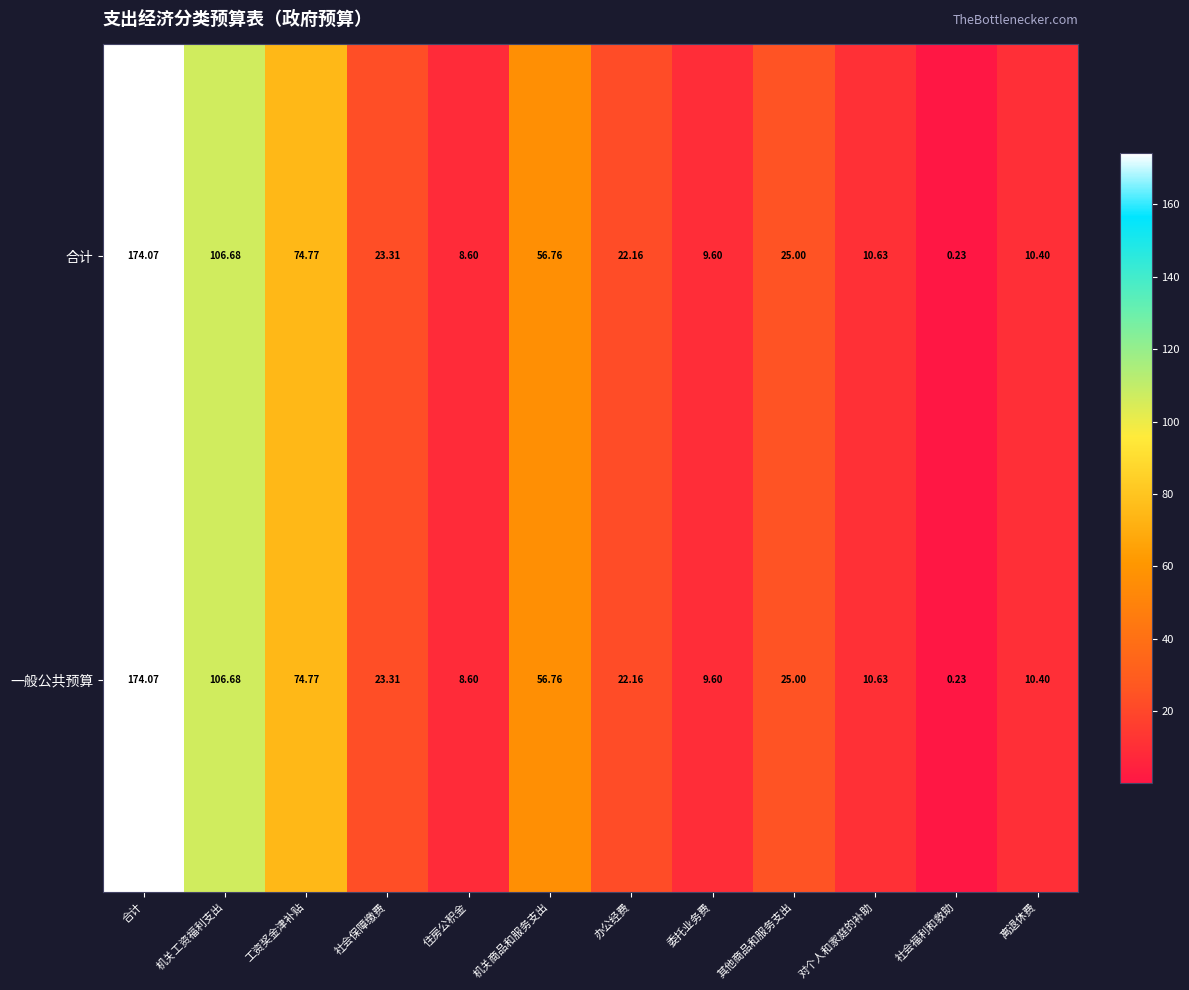

Which label corresponds to the smallest value in the chart?

社会福利和救助